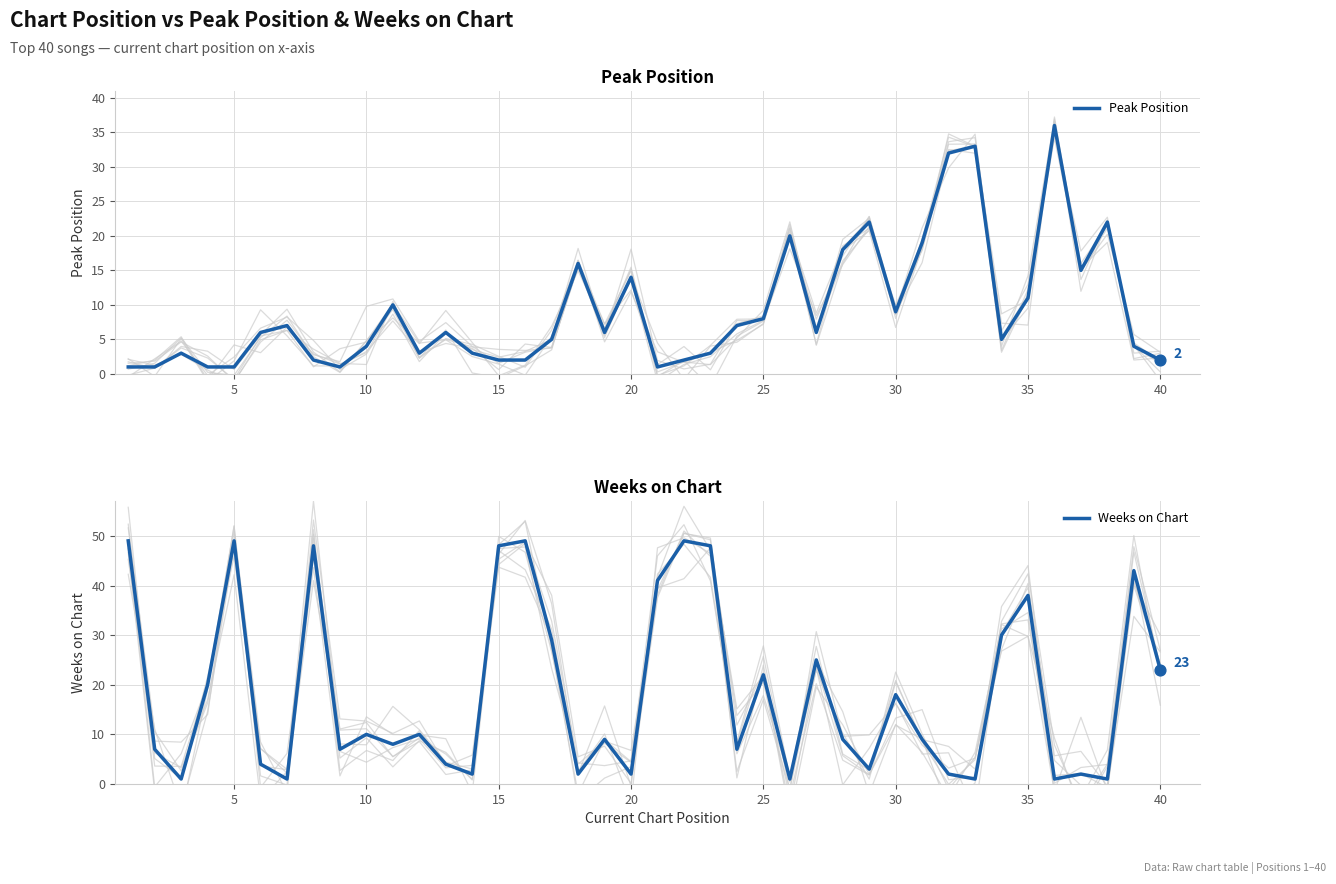

What is the maximum value for Peak Position?

36